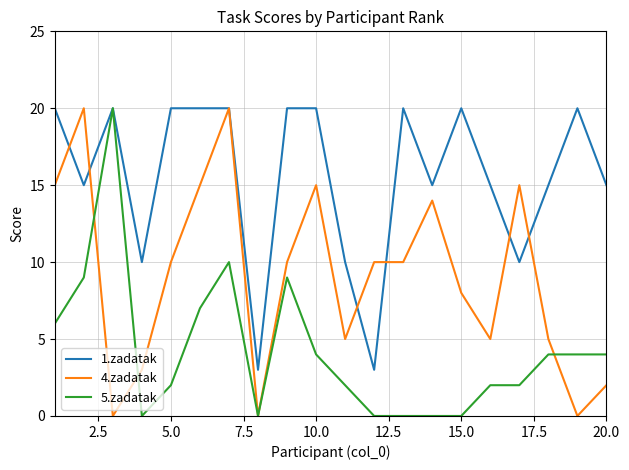

List the series in order of their overall mean, highest first.

1.zadatak, 4.zadatak, 5.zadatak